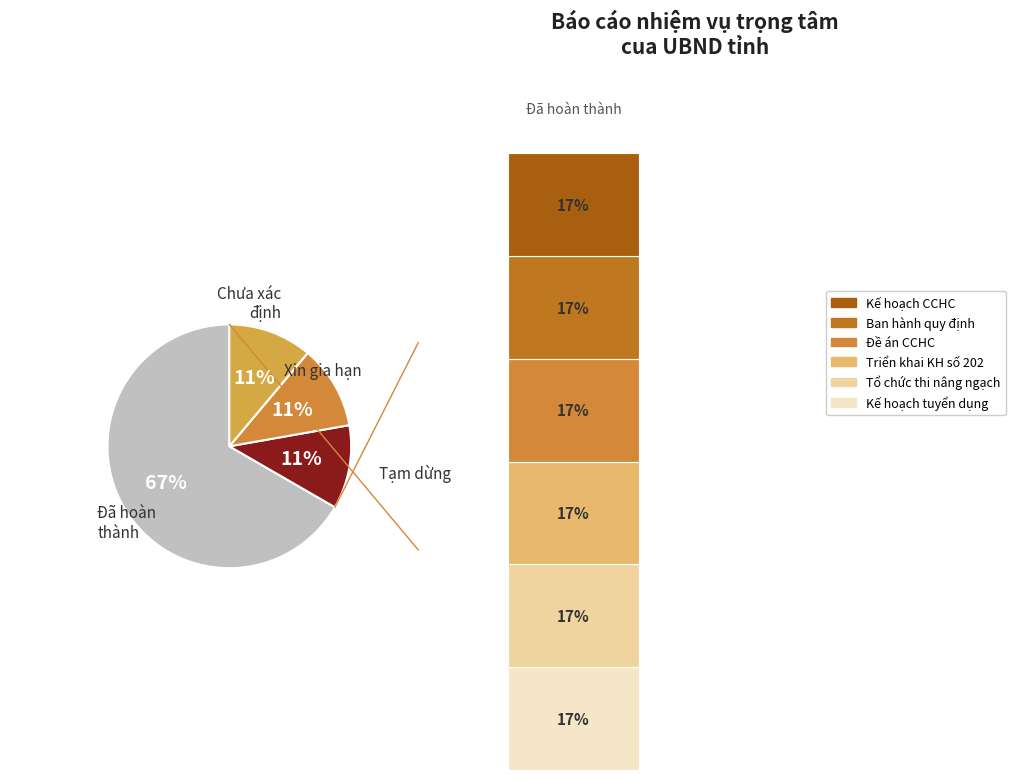

Is there any slice that represents more than half of the pie?

Yes